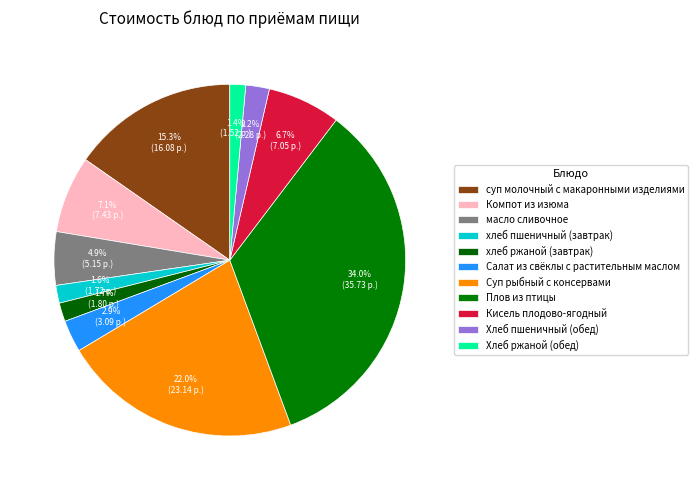

Count the number of slices in the pie.

11